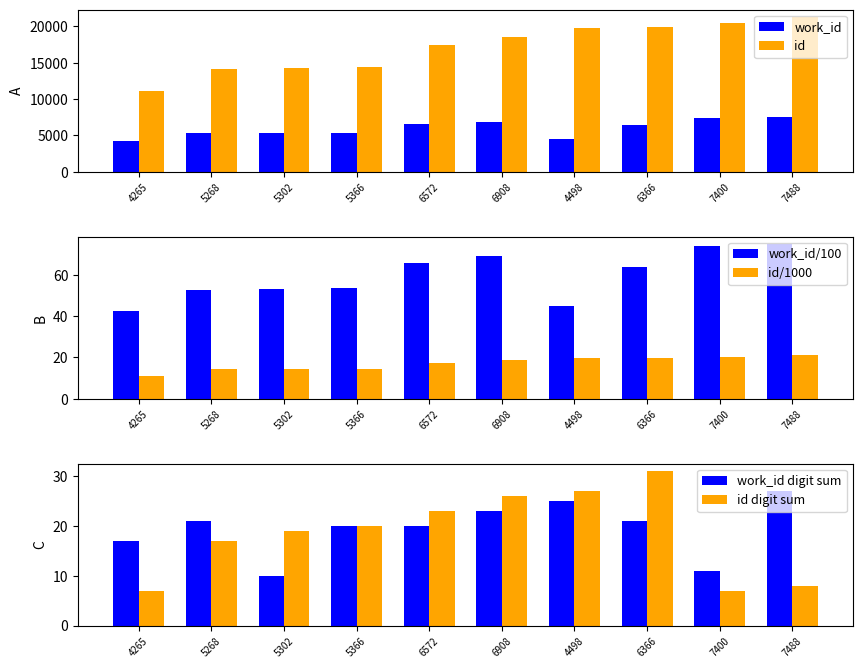

At 6366, list the series in order from largest to smallest.

id, work_id, work_id/100, id digit sum, work_id digit sum, id/1000